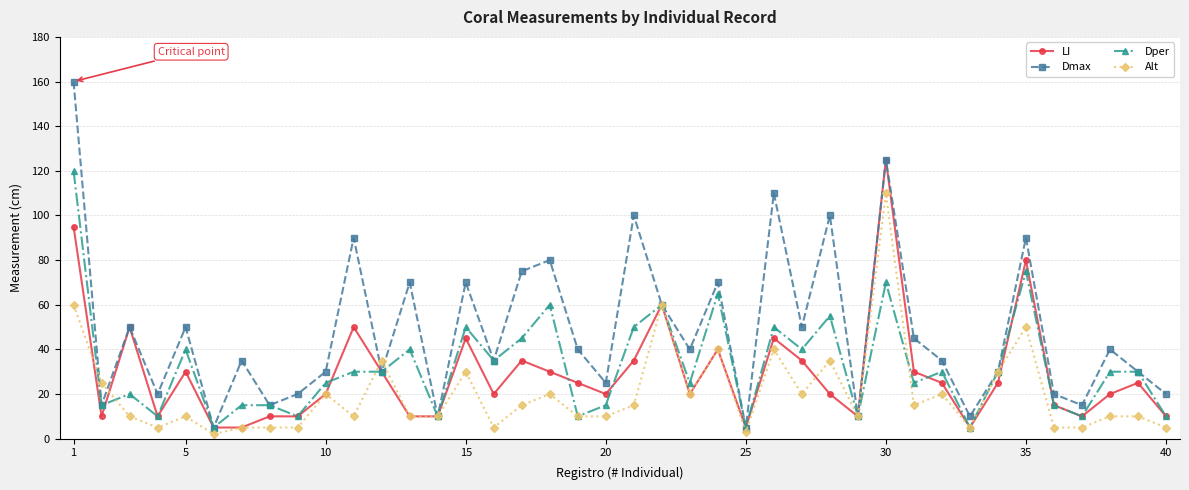

Which series has the largest total across all categories?

Dmax